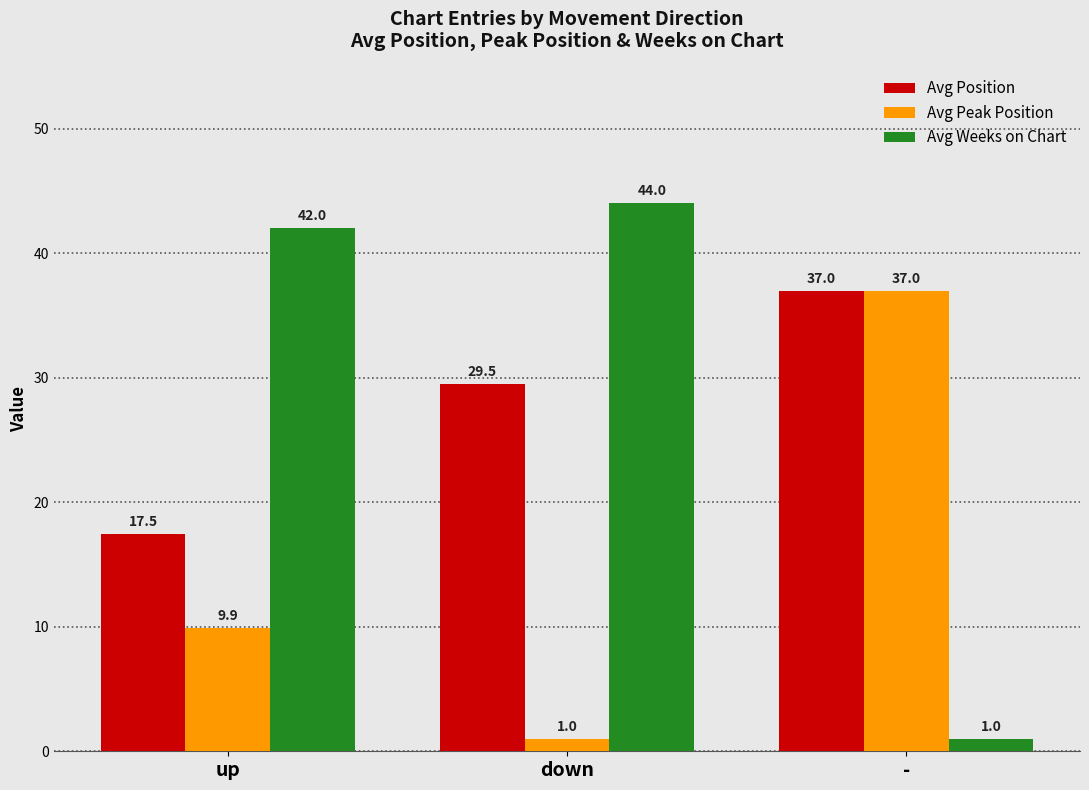

Where is Avg Peak Position nearest to the value 19?

up